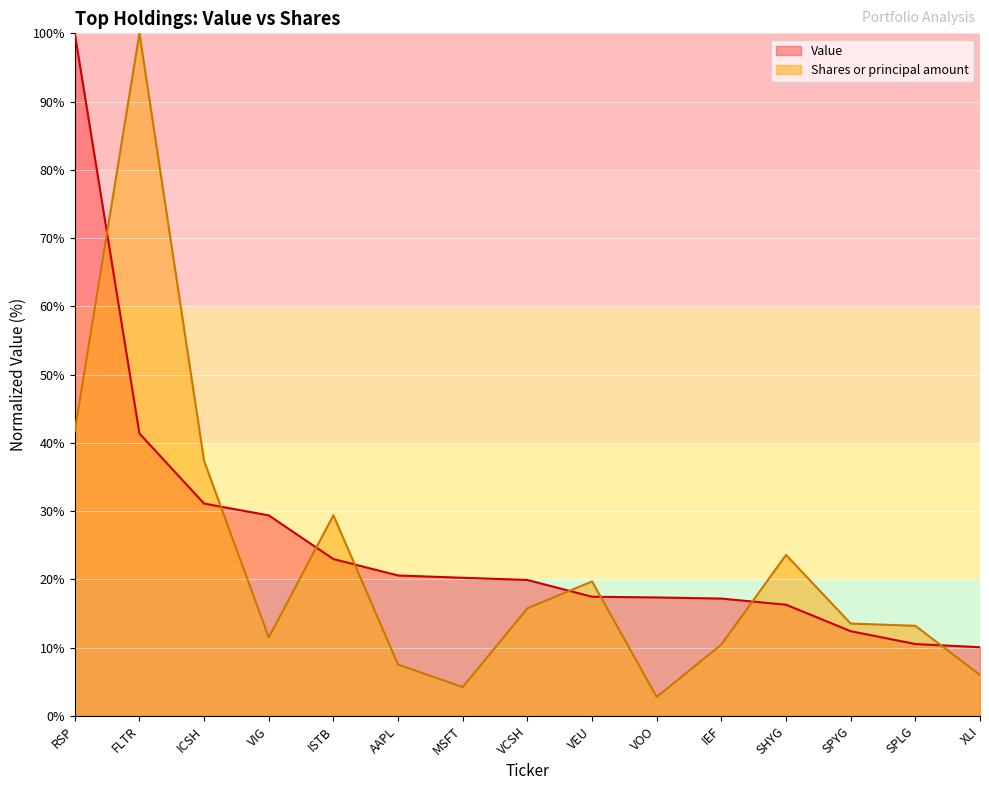

What is the sum of the Value values at ICSH and ISTB?

54.1